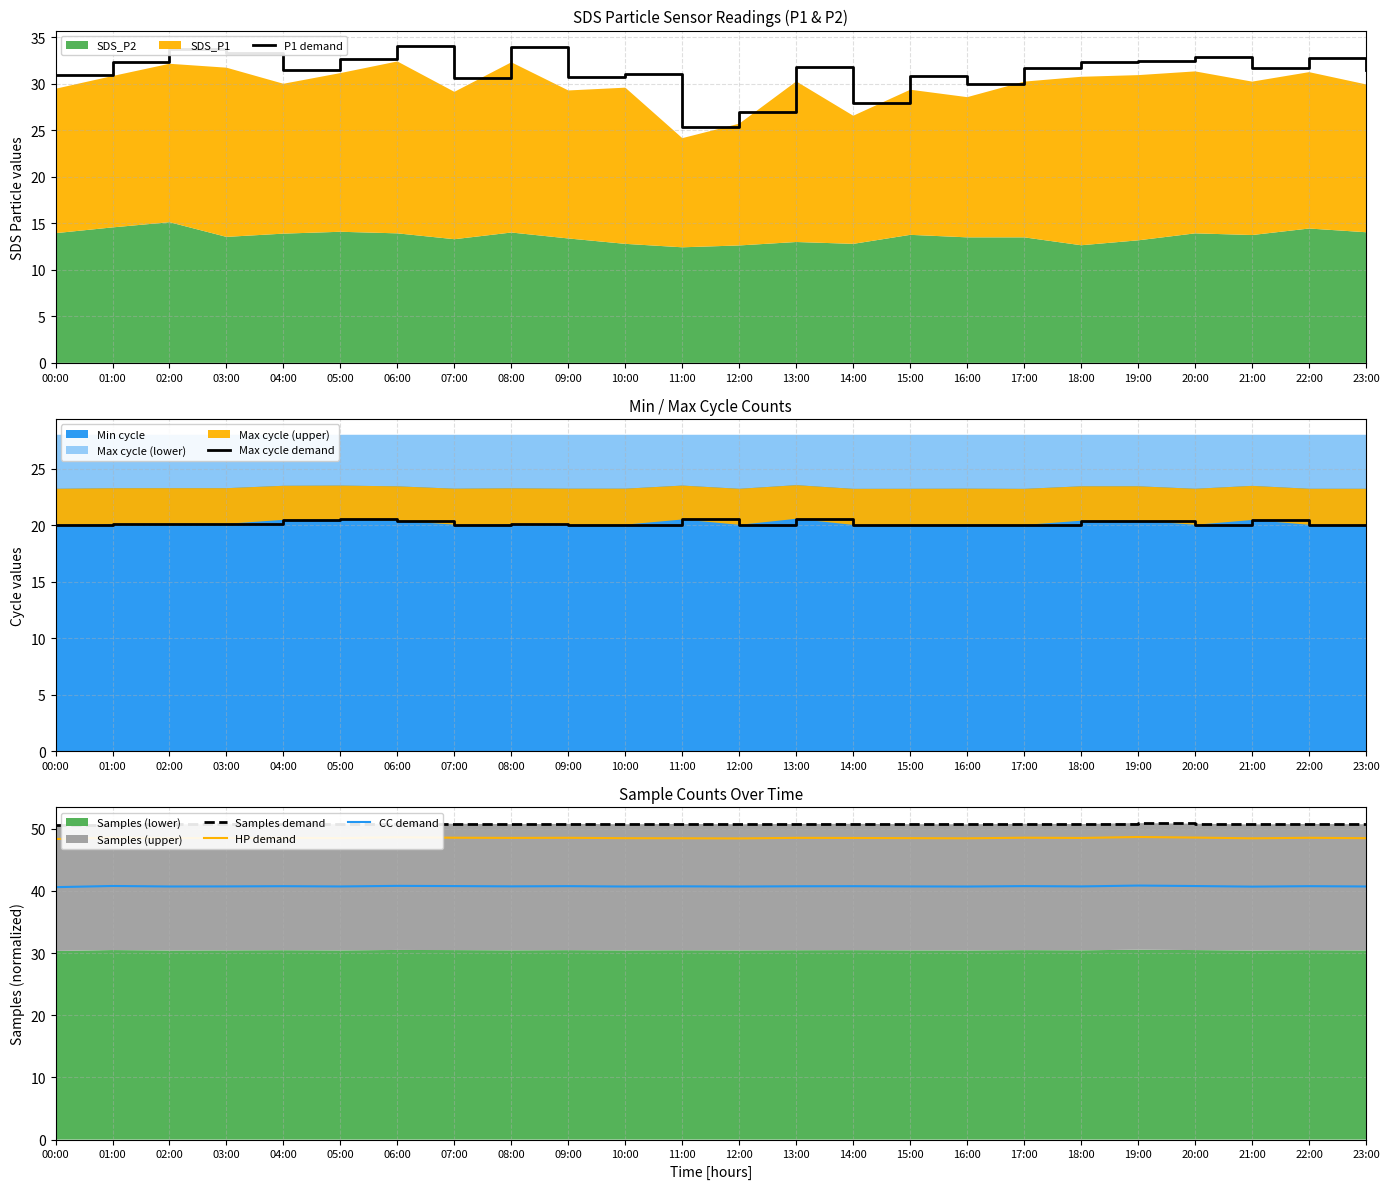

What is the label of the 9th point from the right?

15:00